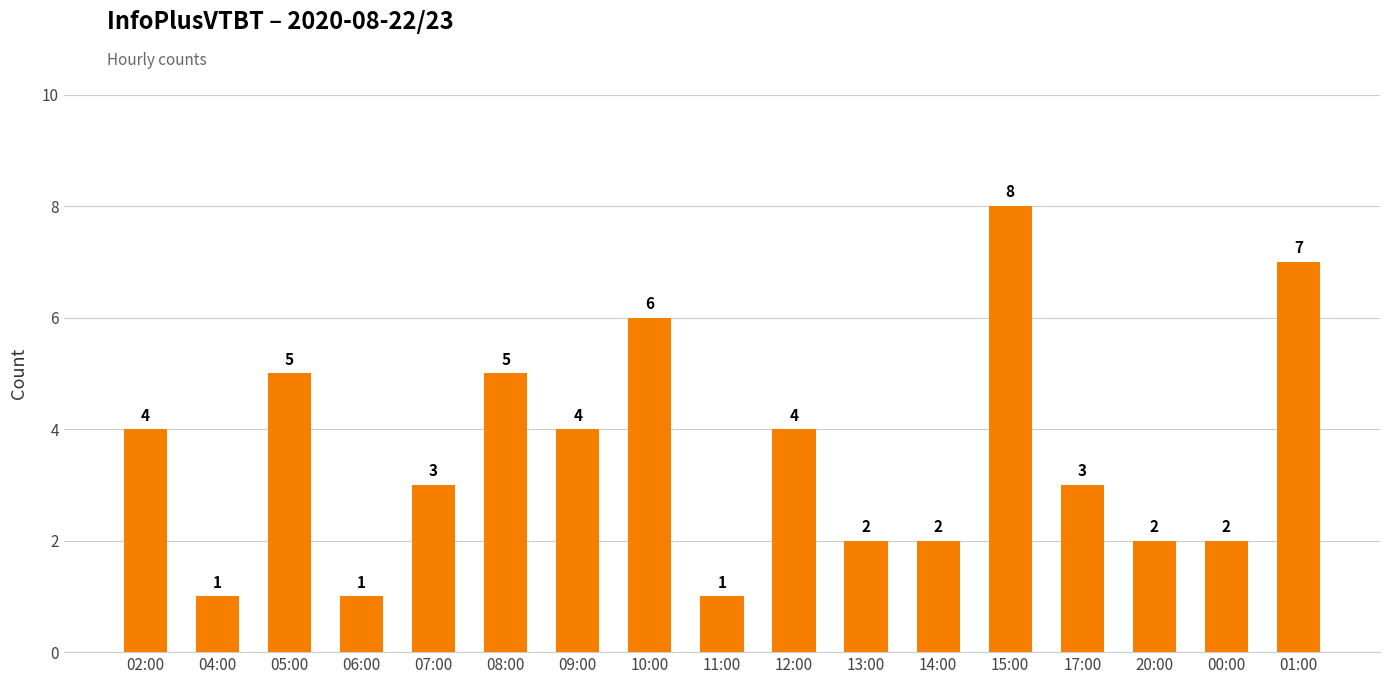

Between 05:00 and 17:00, which is larger?

05:00